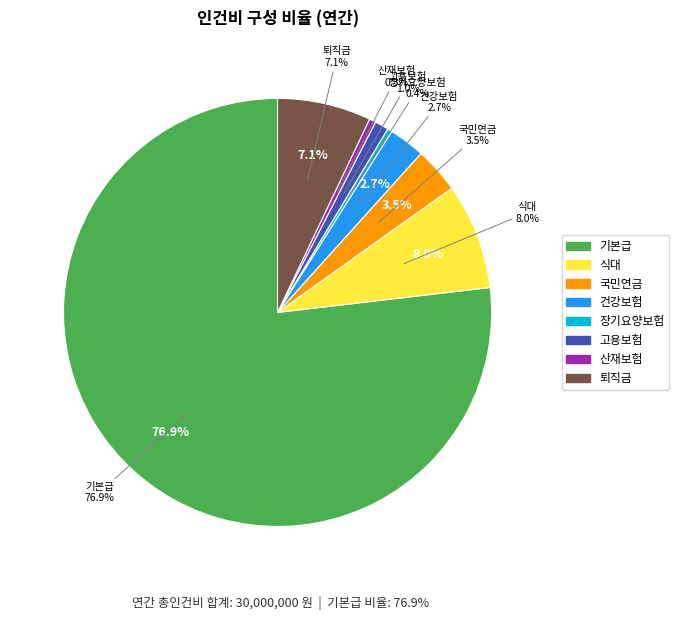

Is it true that 고용보험 is 1% of the pie?

True